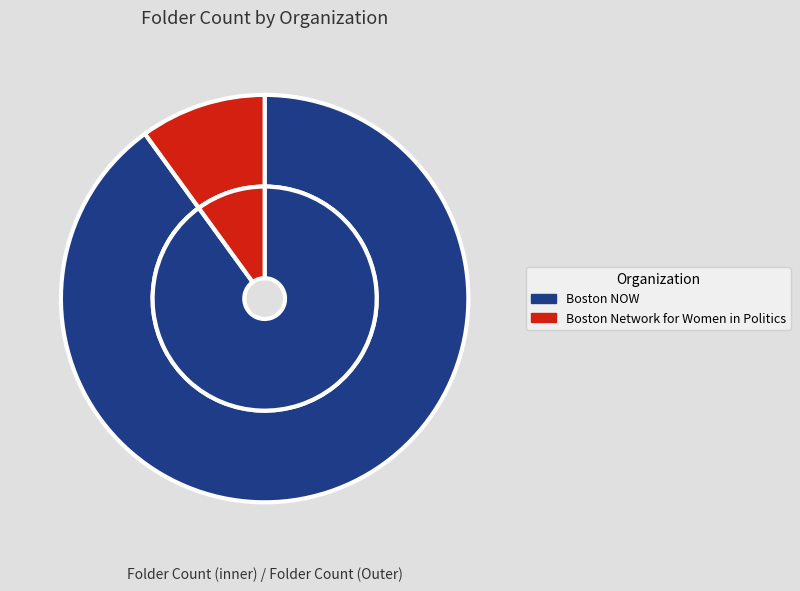

True or false: Boston Network for Women in Politics accounts for 10% of the total.

True